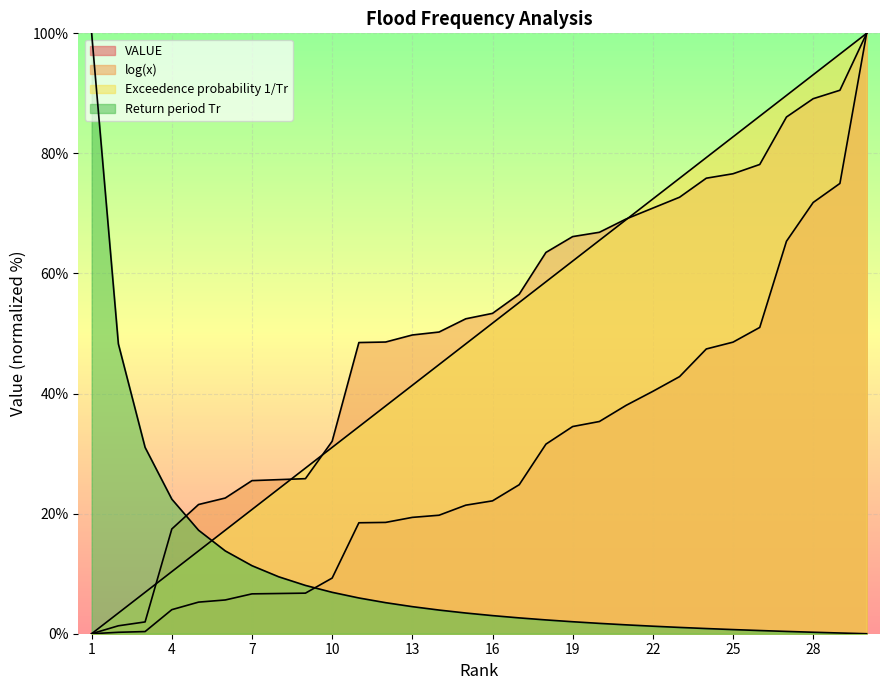

What is the maximum value shown in the chart?

100.0